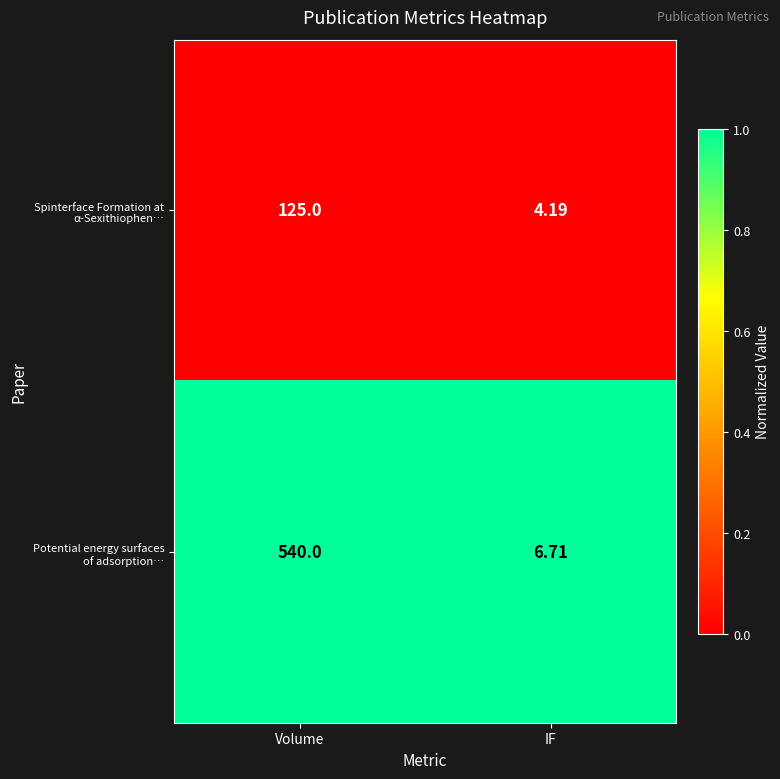

Which label corresponds to the smallest value in the chart?

IF